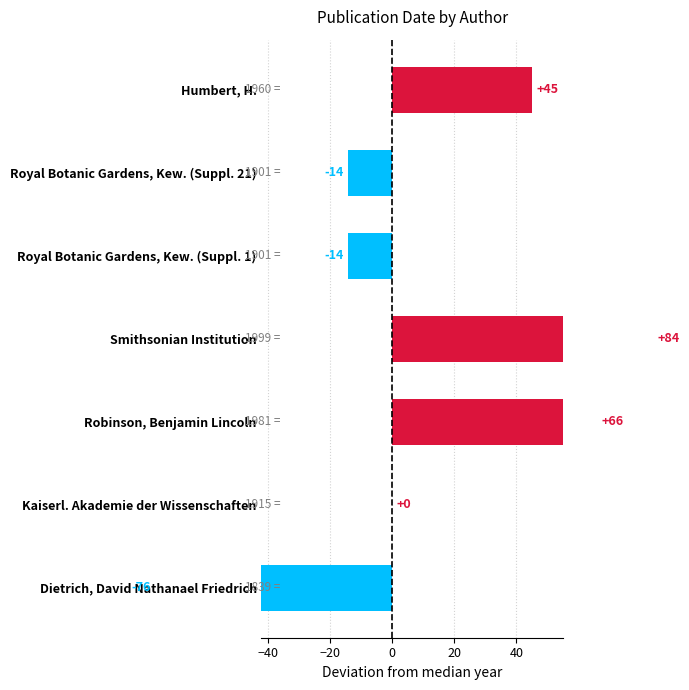

Does the chart contain stacked bars?

No